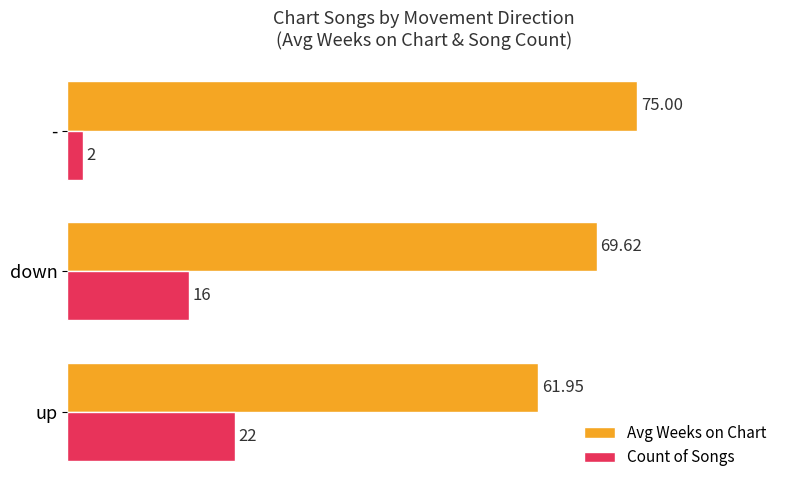

List the labels in order of Count of Songs value, smallest first.

-, down, up